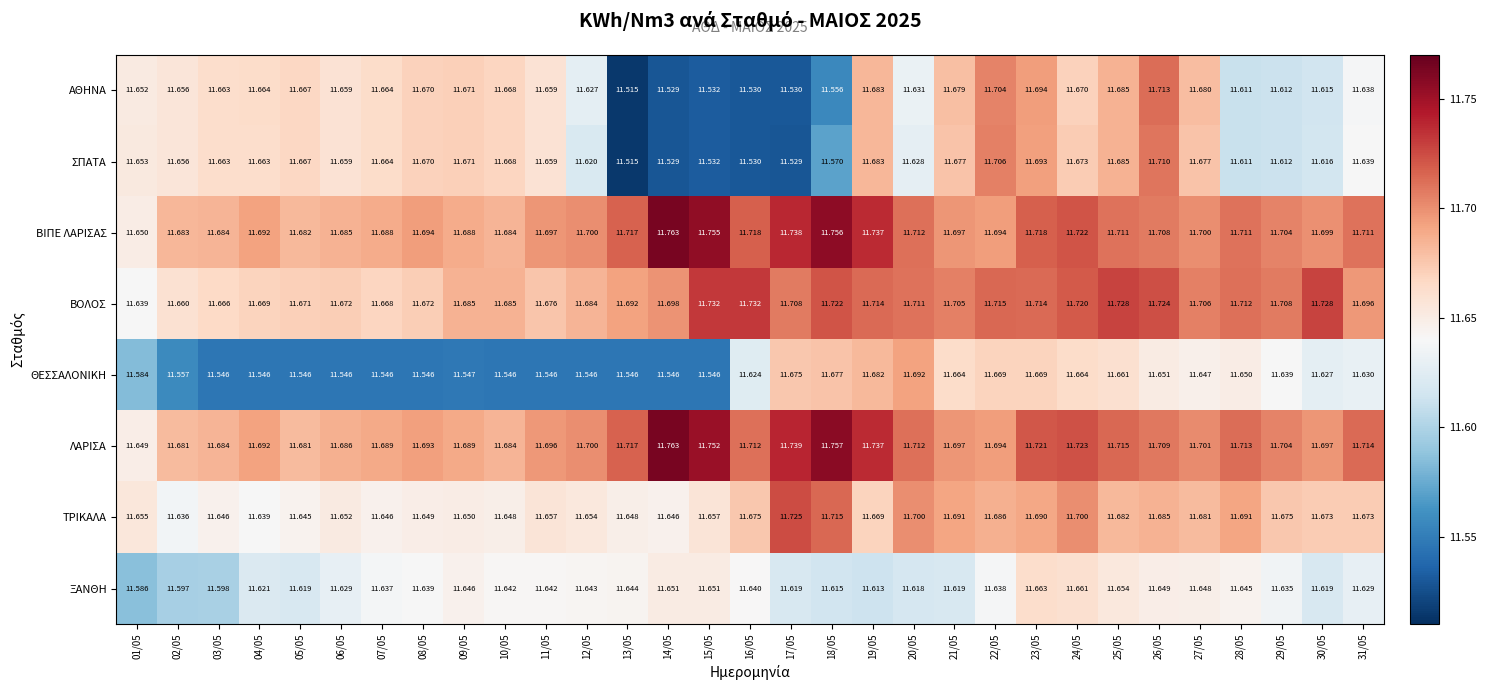

Which series has the largest range (max minus min)?

ΑΘΗΝΑ